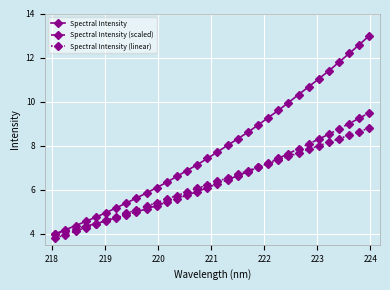

What is the value of the Spectral Intensity point at the 18th from the left?

8.0